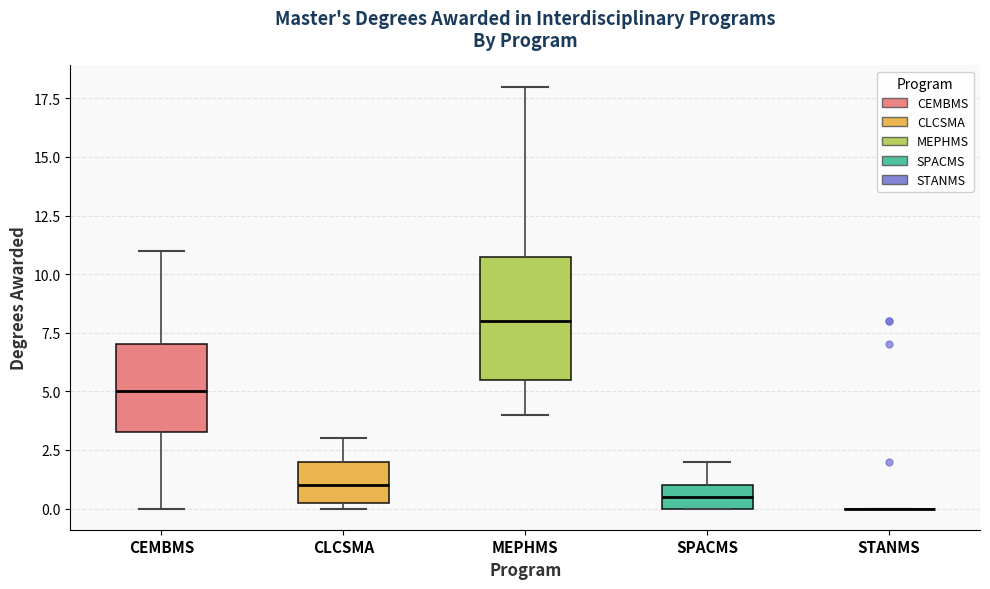

Where is the upper edge of the box for MEPHMS on the y-axis? The values are not printed on the chart, so give them approximately, as read against the axis.

11.0